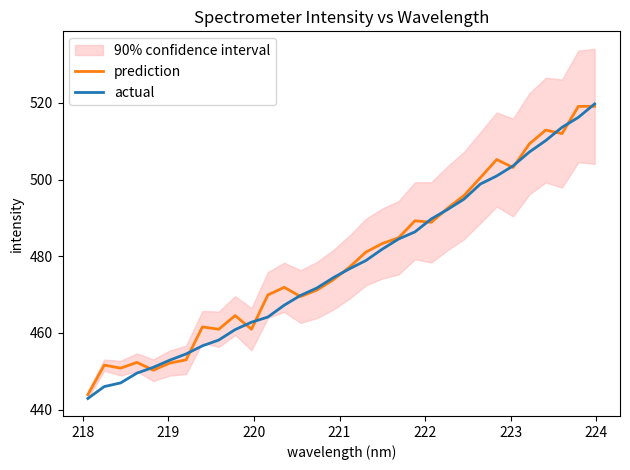

True or false: prediction has more than 0 points higher than both neighbors.

True